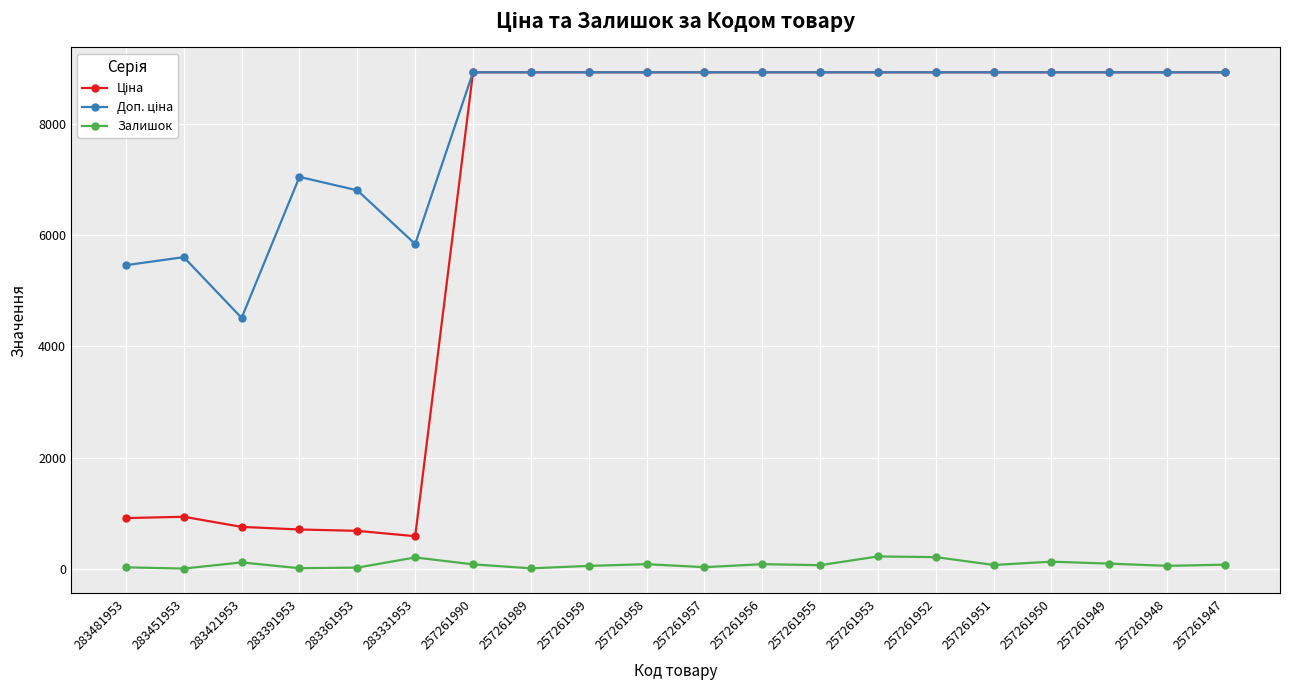

What is the maximum value shown in the chart?

8934.1